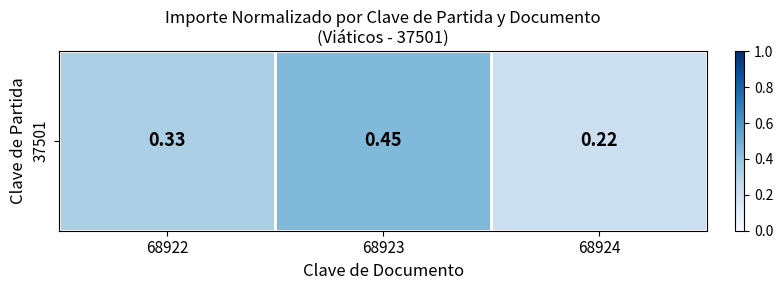

What is the change in value from 68923 to 68924?

-0.2